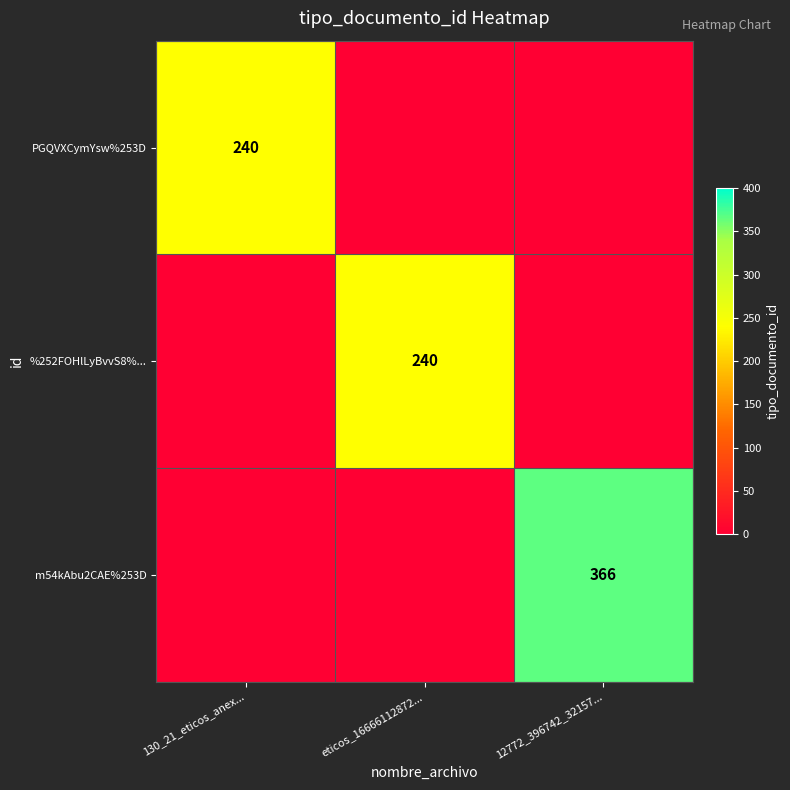

The %252FOHlLyBvvS8%... series shows 336 at eticos_16666112872.... True or false?

False